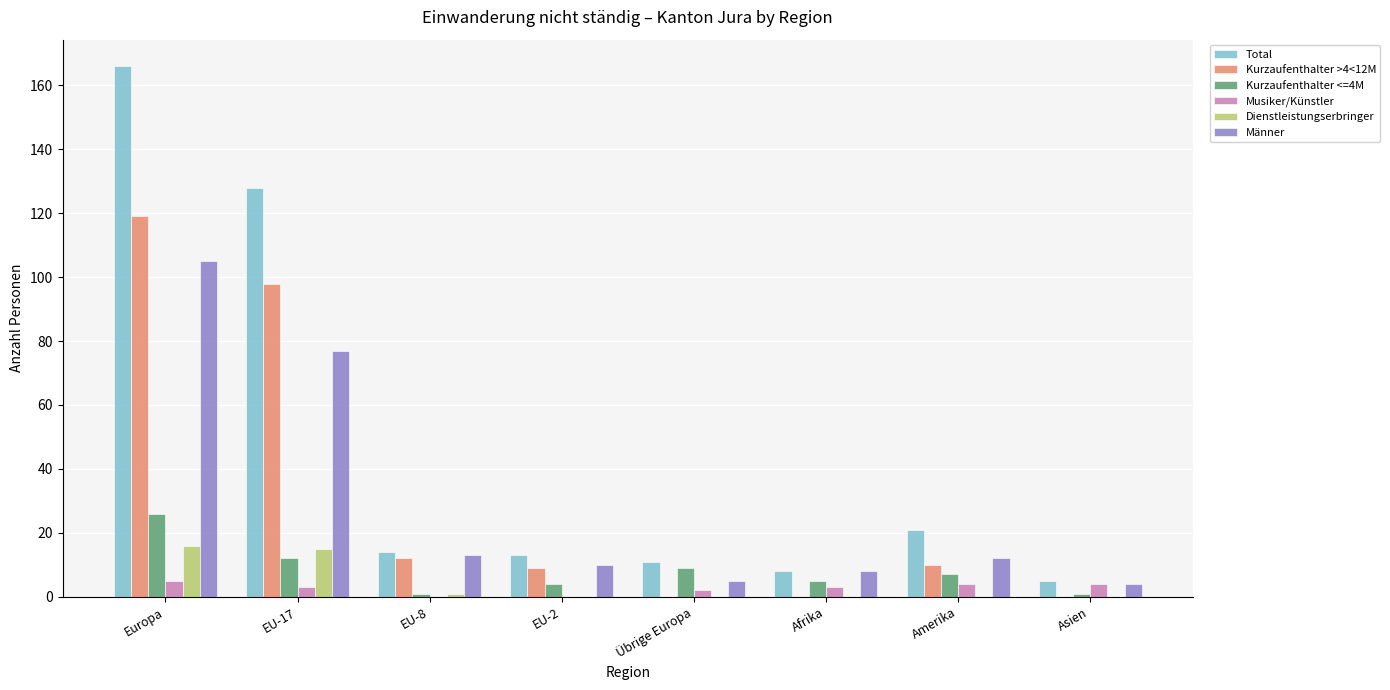

Is it true that Total equals 5 at Asien?

True